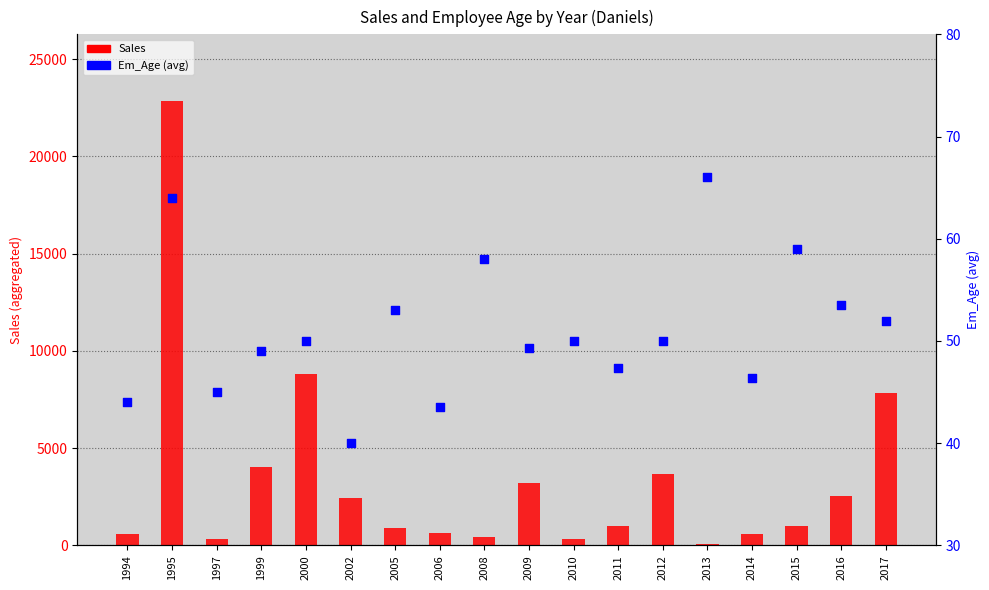

Which series contains the lowest Y value?

Em_Age (avg)